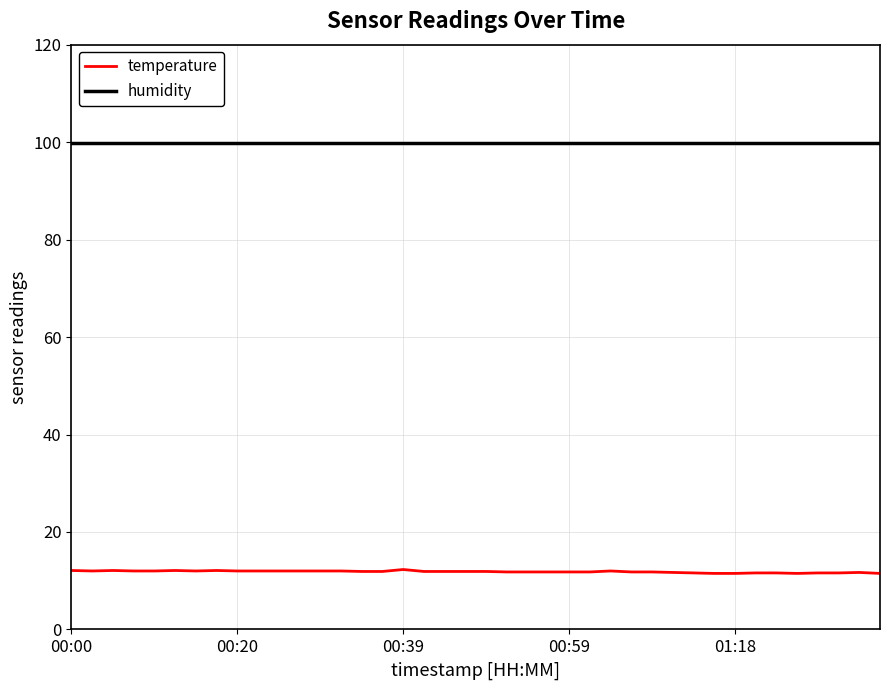

True or false: temperature and humidity intersect in this chart.

False